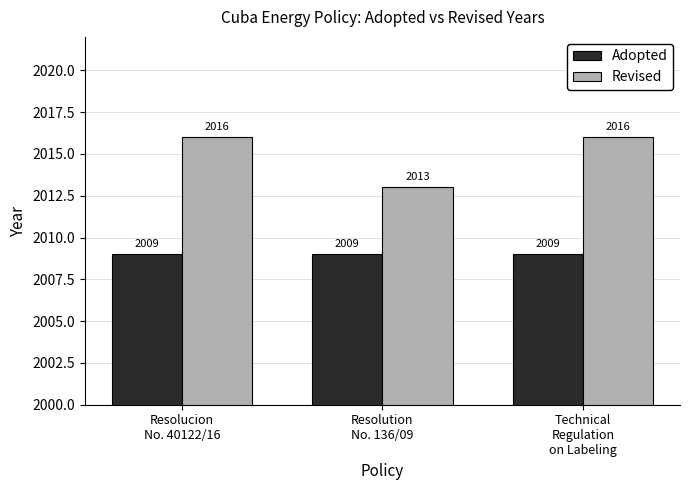

Rank the series by their average value, from lowest to highest.

Adopted, Revised